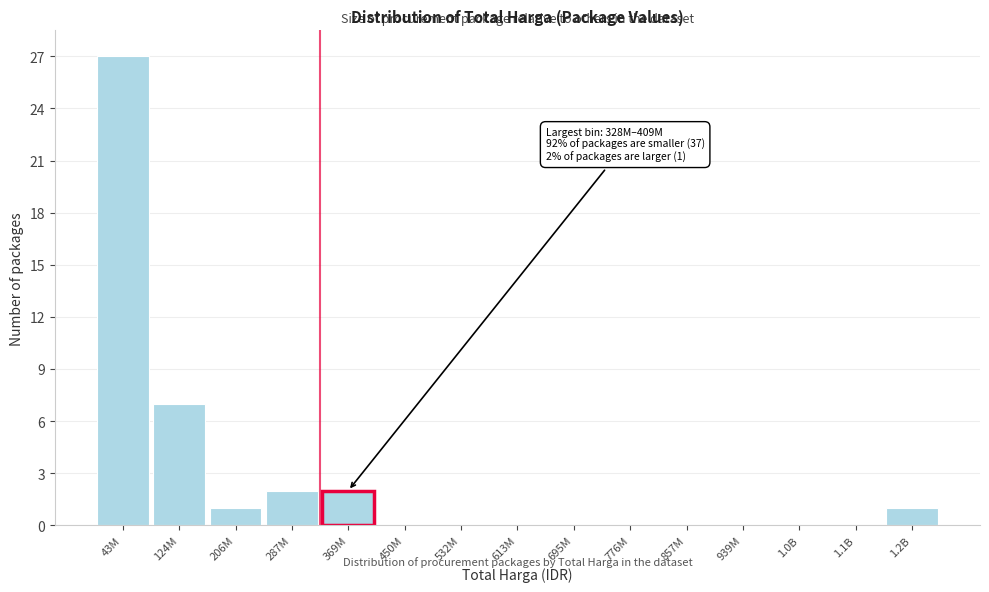

Reading left to right, what are all the values shown in this chart?

43M=27	124M=7	206M=1	287M=2	369M=2	450M=0	532M=0	613M=0	695M=0	776M=0	857M=0	939M=0	1.0B=0	1.1B=0	1.2B=1